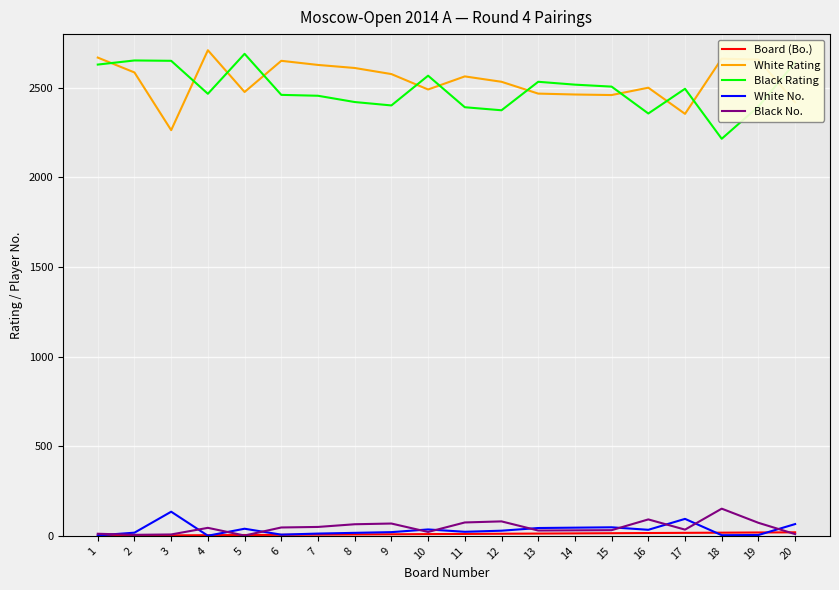

True or false: Black No. has more than 1 points higher than both neighbors.

True